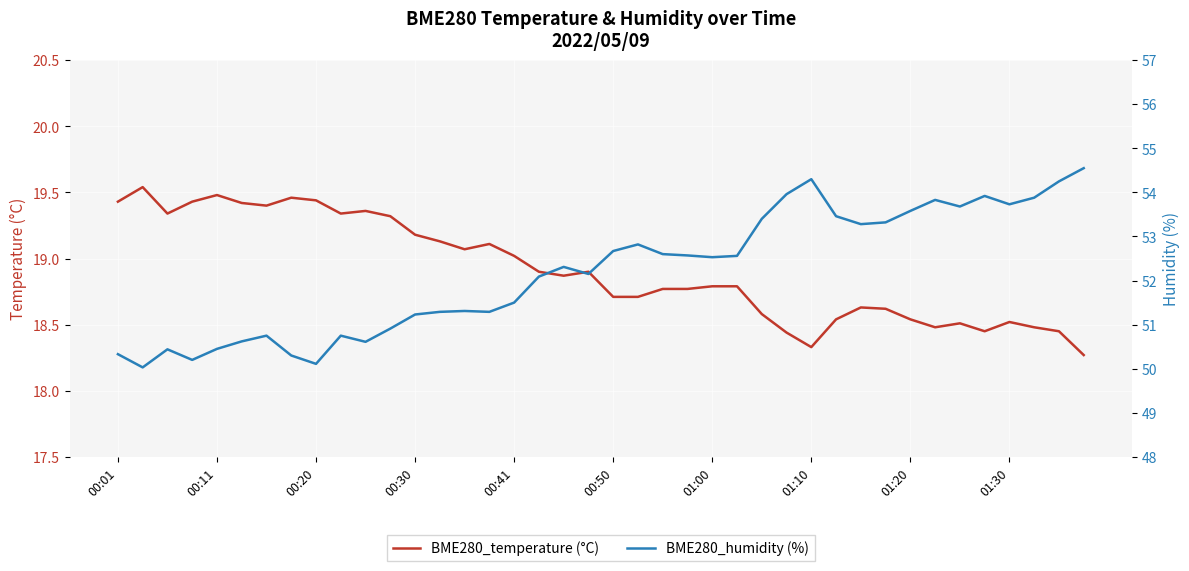

True or false: BME280_humidity (%) and BME280_temperature (°C) intersect in this chart.

False